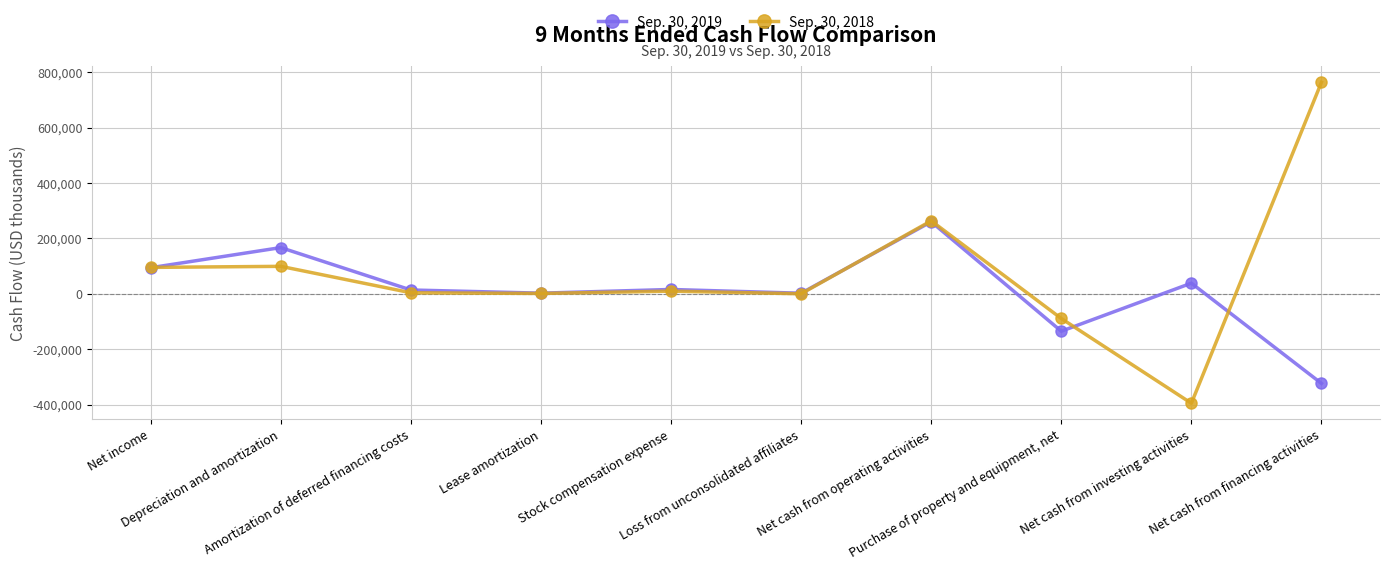

Where is the first local minimum for Sep. 30, 2019?

Lease amortization